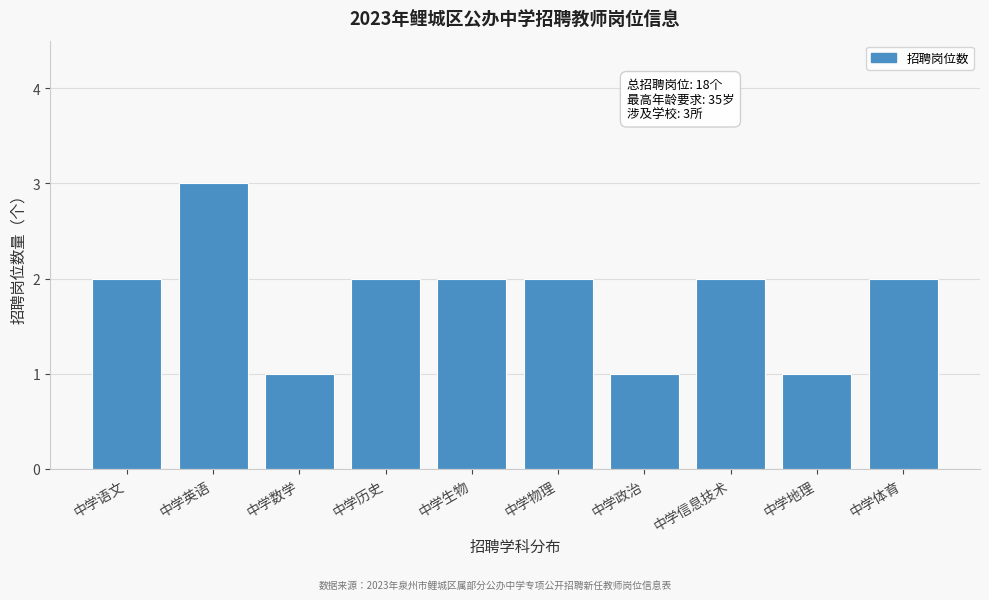

Reading left to right, transcribe all the data shown in this chart.

中学语文=2	中学英语=3	中学数学=1	中学历史=2	中学生物=2	中学物理=2	中学政治=1	中学信息技术=2	中学地理=1	中学体育=2